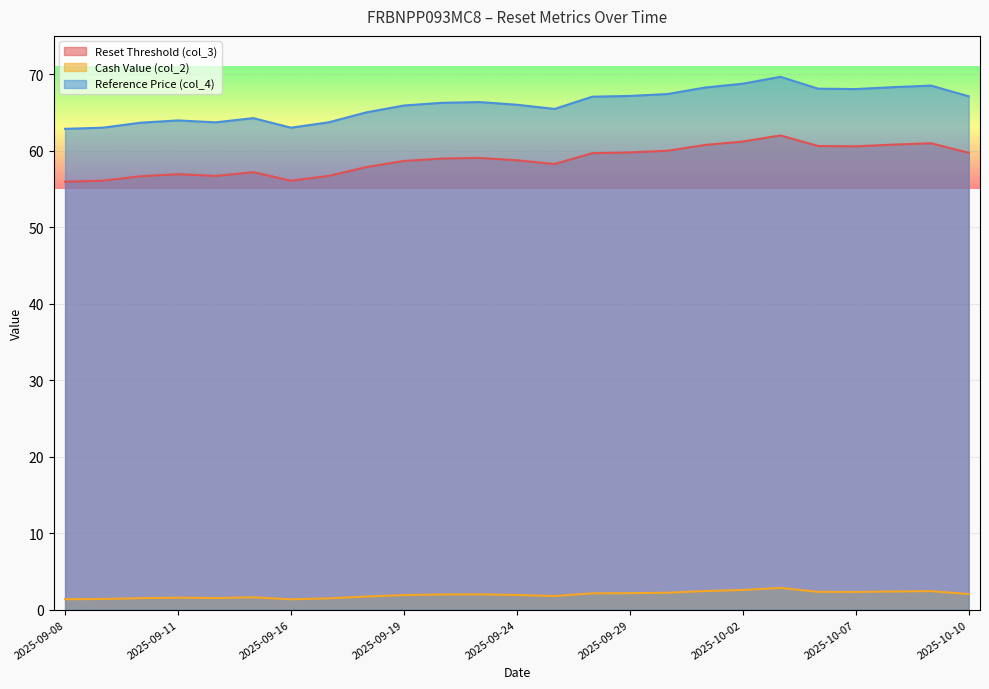

In Reset Threshold (col_3), how many points are higher than both neighbors (excluding endpoints)?

5